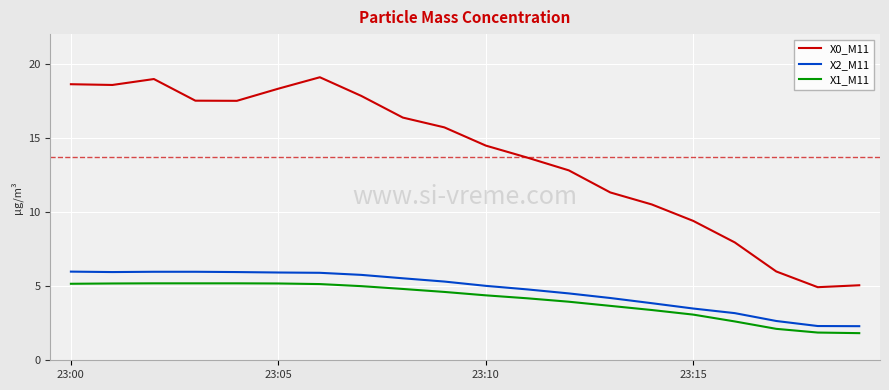

Which series has the widest spread of values?

X0_M11